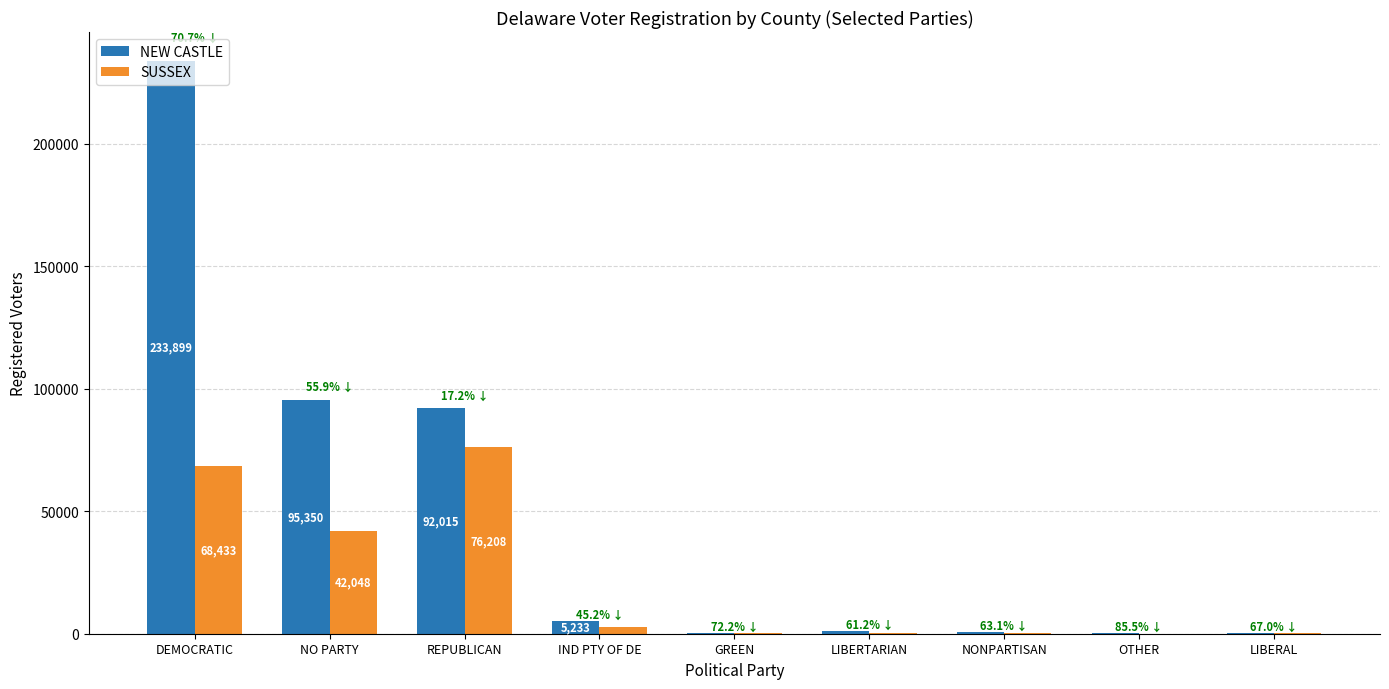

What are all the series names shown in the legend?

NEW CASTLE, SUSSEX